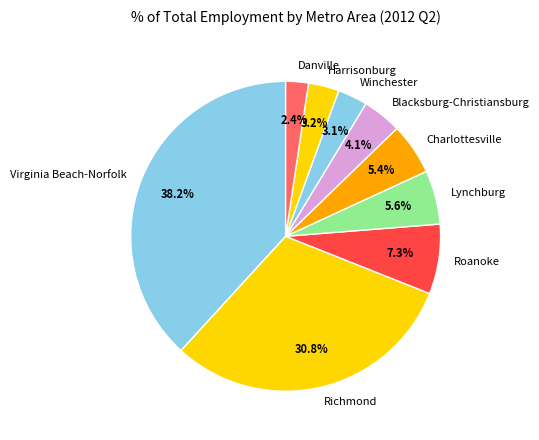

What percentage is NOT represented by Lynchburg?

94.4%